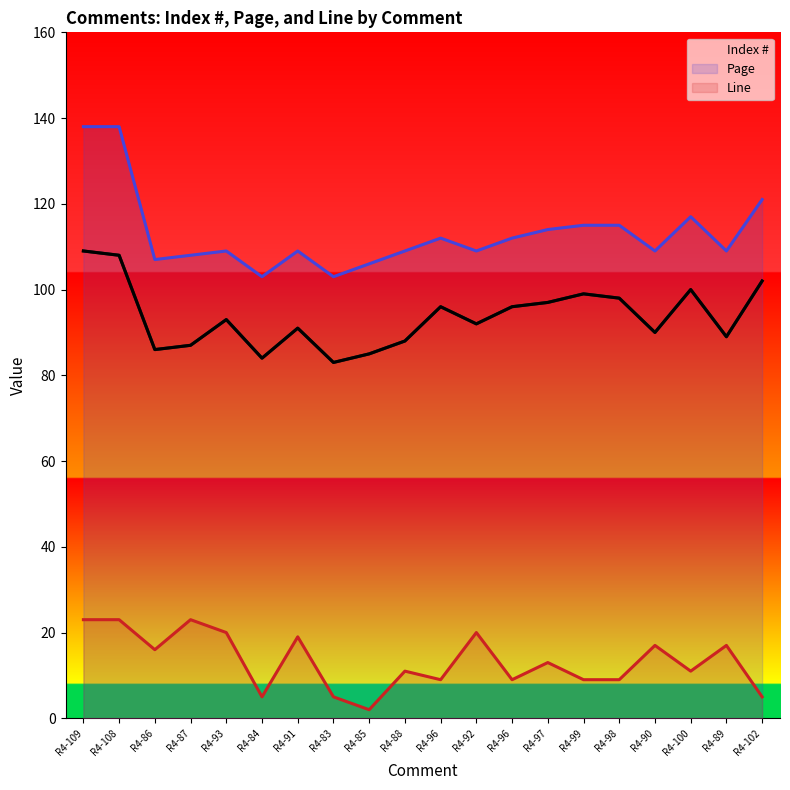

Between R4-87 and R4-98, which series saw the biggest shift?

Line